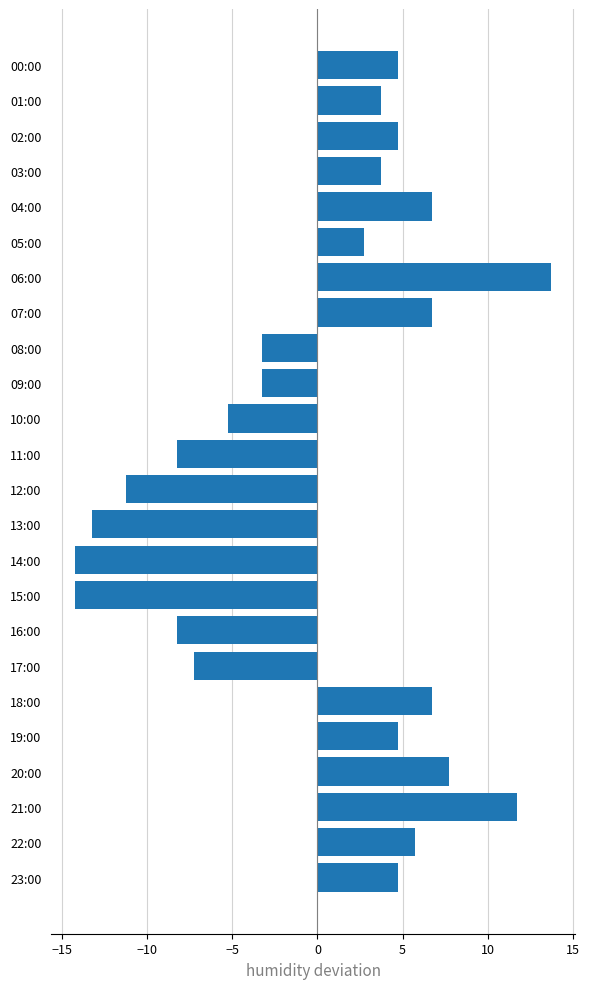

What is the change in value from 18:00 to 20:00?

+1.0